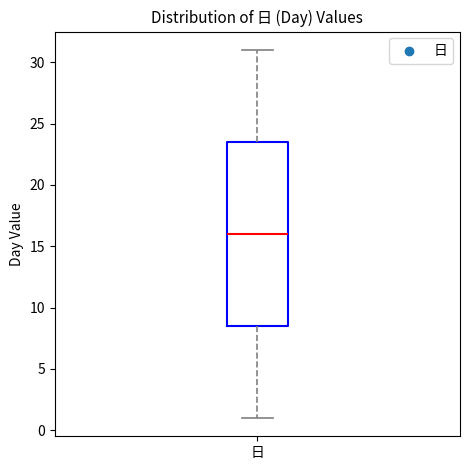

Read this box plot against the y-axis: the position of the median line, the range covered by the box, and the ends of both whiskers. The values are not printed on the chart, so give them approximately, as read against the axis.

median 16.0, box 8.5 to 23.5, whiskers 1.0 to 31.0